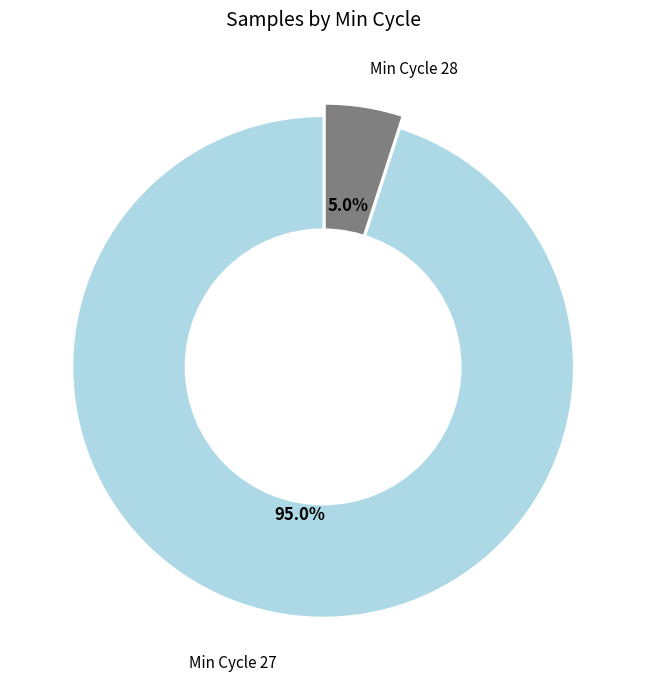

Rank the categories by value from highest to lowest.

Min Cycle 27, Min Cycle 28